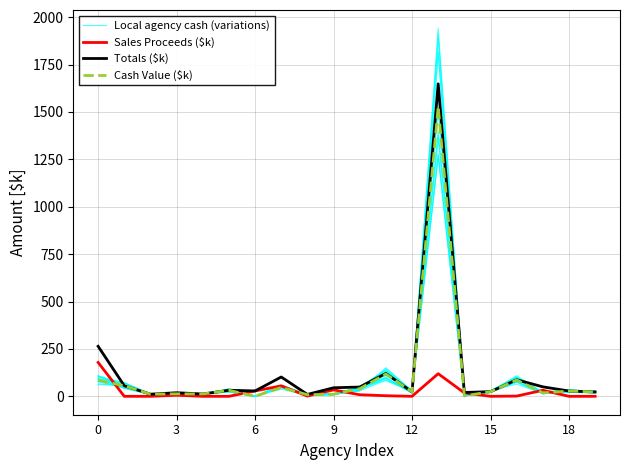

Which series has the largest total across all categories?

Totals ($k)